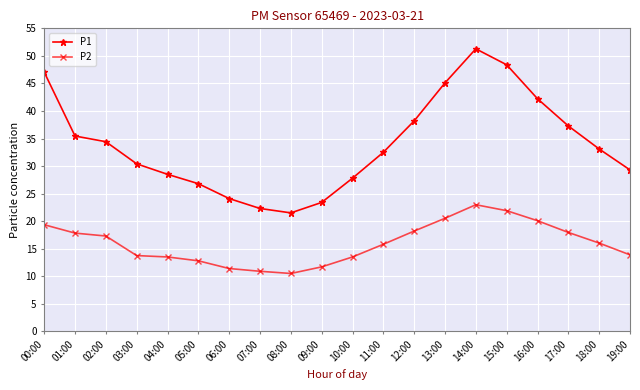

How many categories are shown in the chart?

20